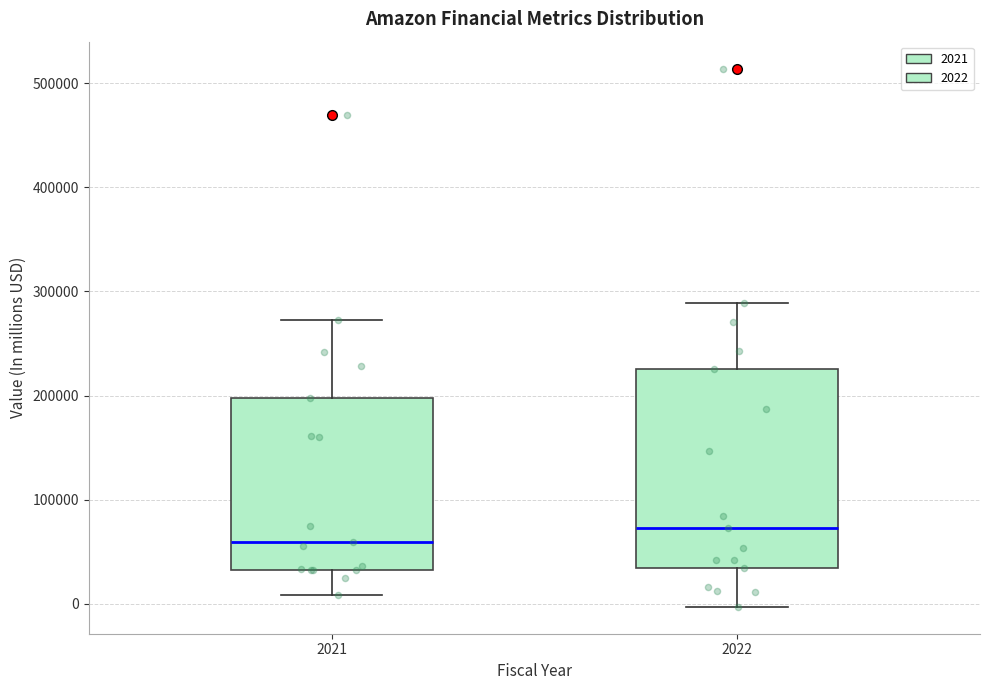

Reading left to right, read every box against the y-axis: the position of its median line, the range the box covers, and the ends of its whiskers. The values are not printed on the chart, so give them approximately, as read against the axis.

2021: median 60000, box 30000 to 200000, whiskers 10000 to 270000
2022: median 70000, box 30000 to 230000, whiskers 0 to 290000